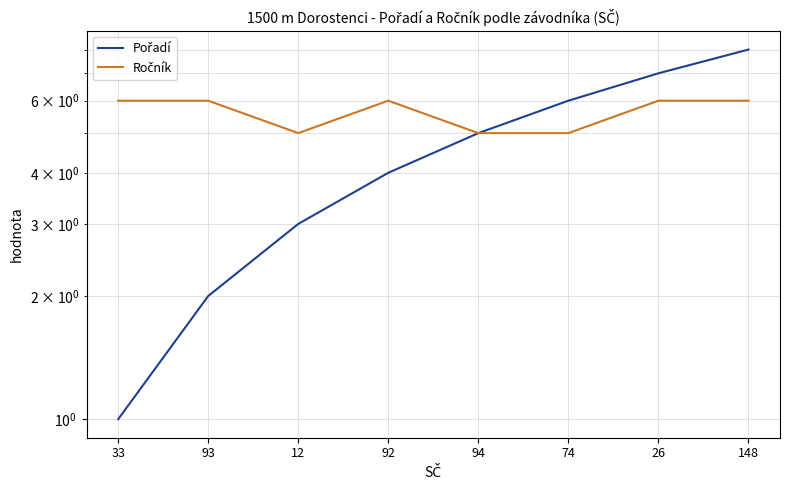

Which series changed the most between 12 and 74?

Pořadí